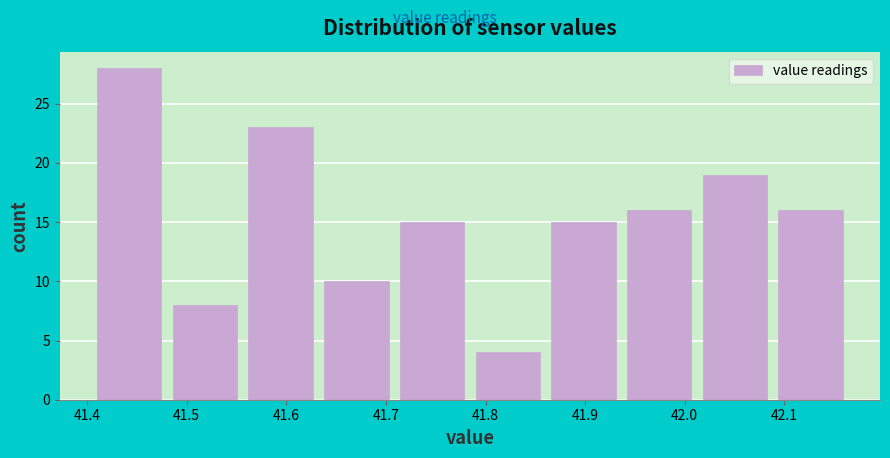

How tall is the bar that spans 42.094 to 42.170 on the x-axis? Neither the bar edges nor the heights are printed on the chart, so give them approximately, as read against the axes.

16